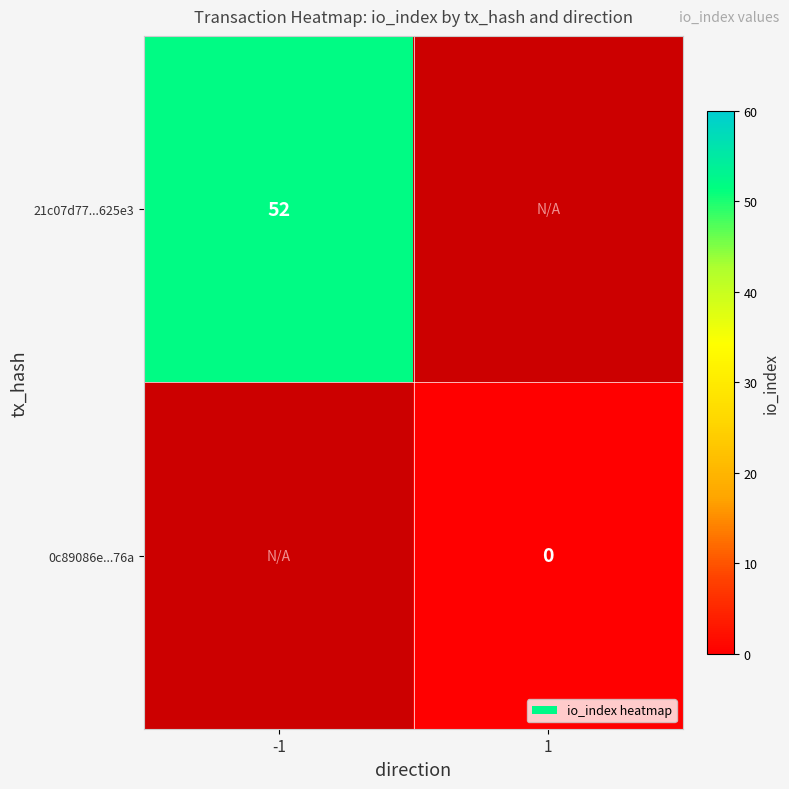

Is it true that 21c07d77...625e3 equals 69 at -1?

False